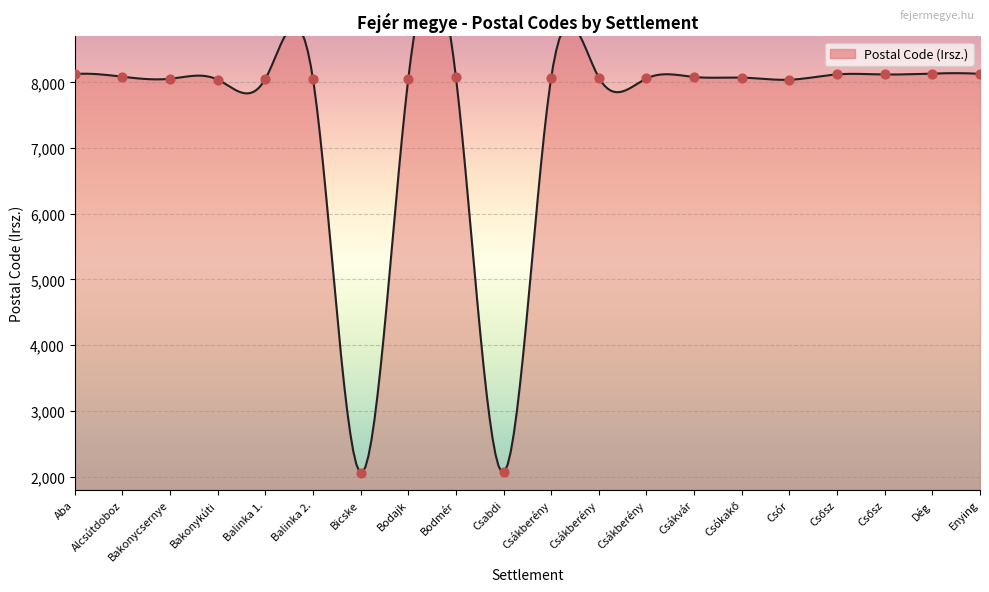

Which has a higher value, Csősz or Alcsútdoboz?

Csősz